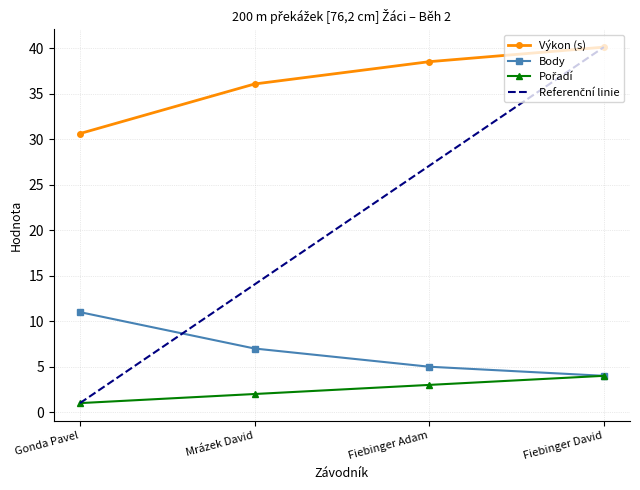

True or false: Výkon (s) and Body intersect in this chart.

False